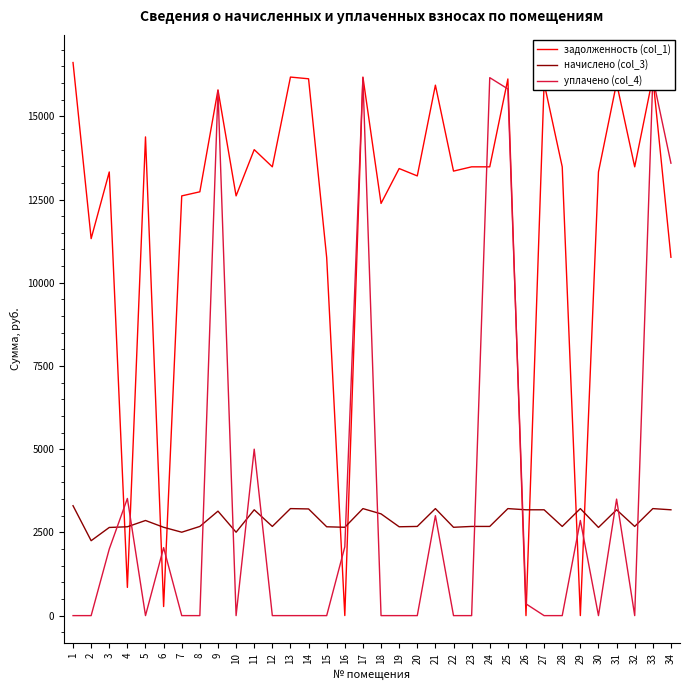

What is the sum of the начислено (col_3) values at 9 and 7?

5644.0